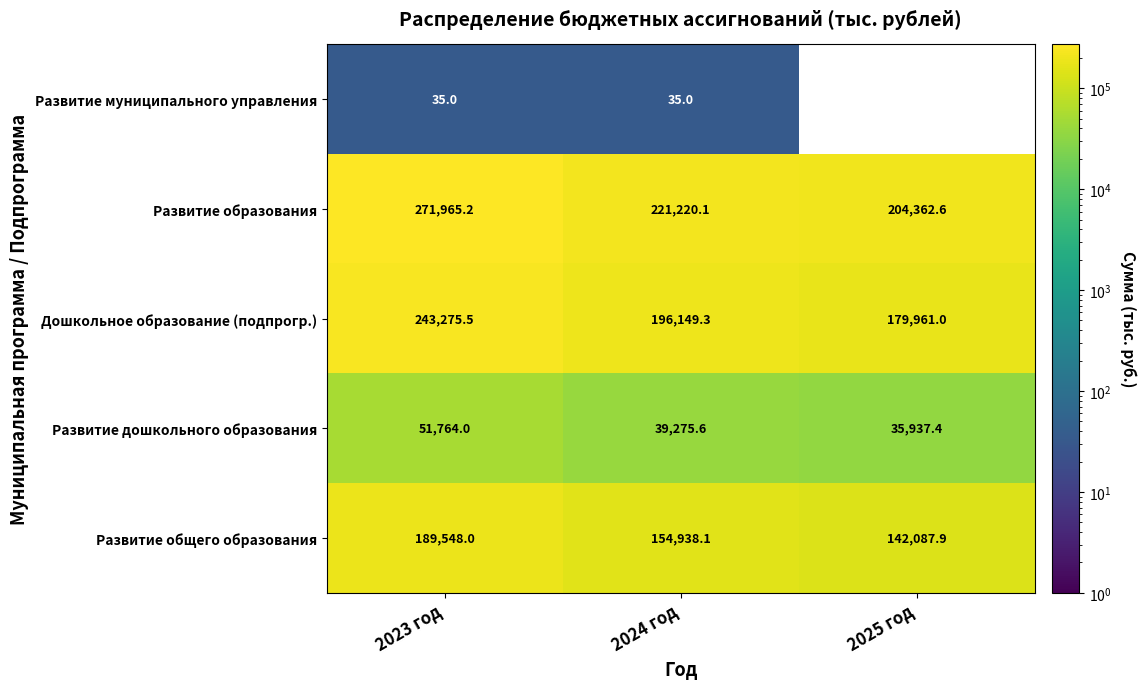

Reading left to right, transcribe all the data shown in this chart.

Развитие муниципального управления: 35.0	35.0	0.0
Развитие образования: 271965.2	221220.1	204362.6
Дошкольное образование (подпрогр.): 243275.5	196149.3	179961.0
Развитие дошкольного образования: 51764.0	39275.6	35937.4
Развитие общего образования: 189548.0	154938.1	142087.9